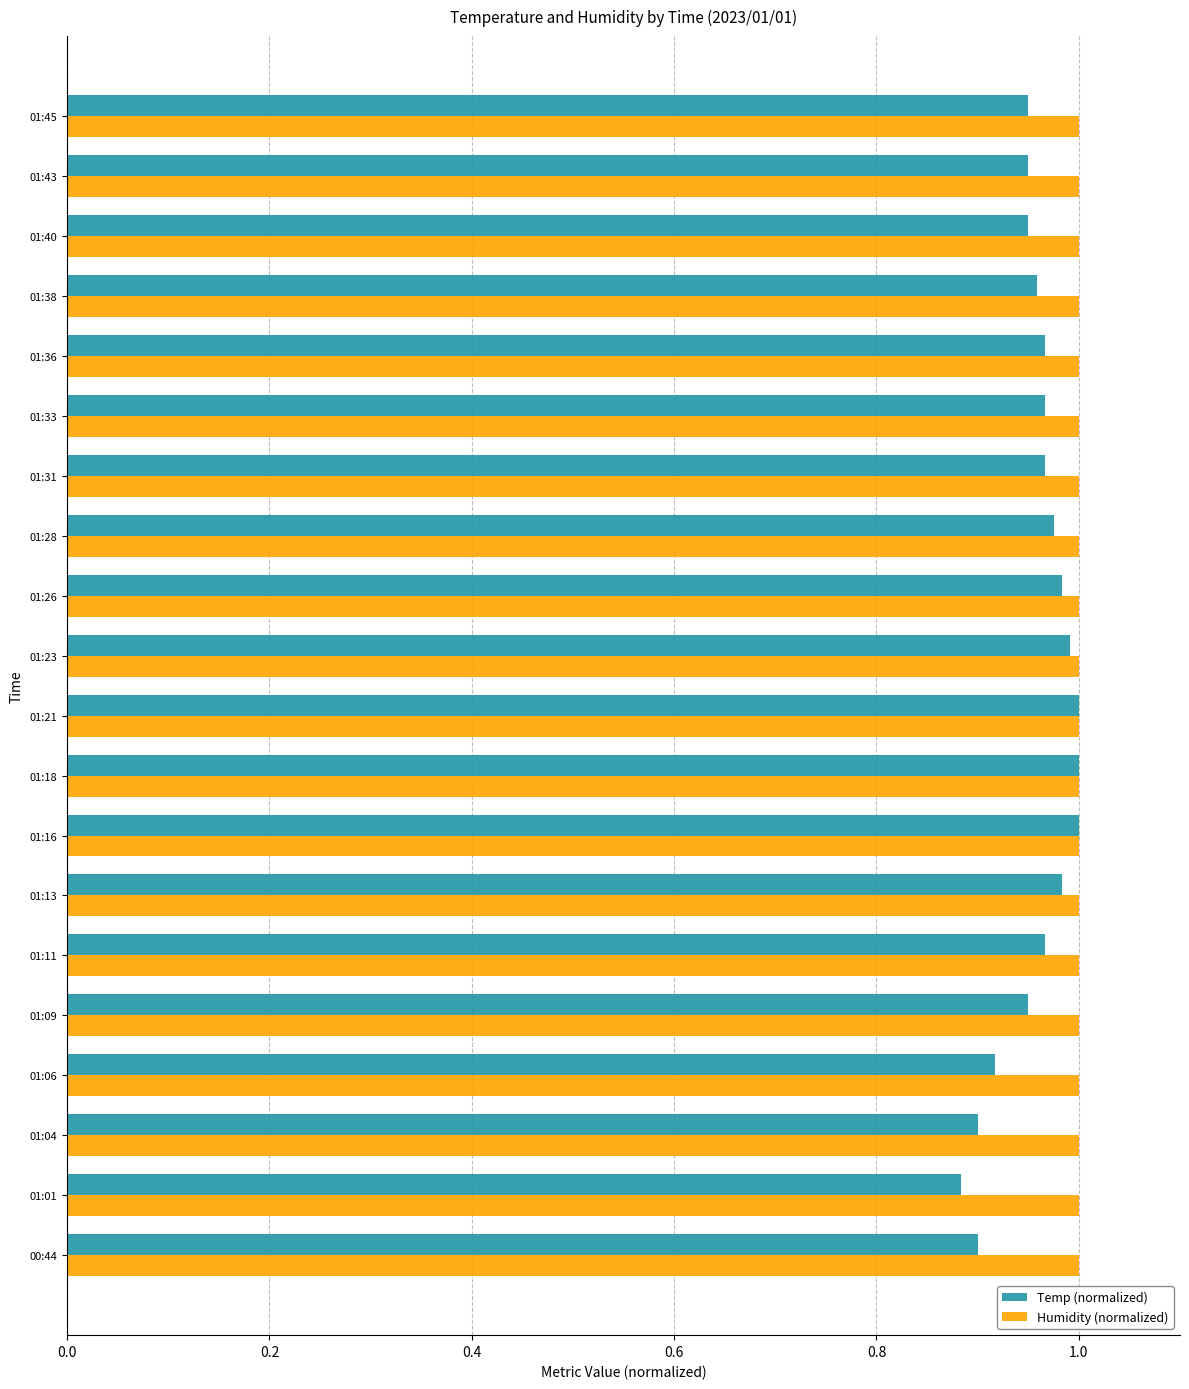

Which series has the largest range (max minus min)?

Temp (normalized)